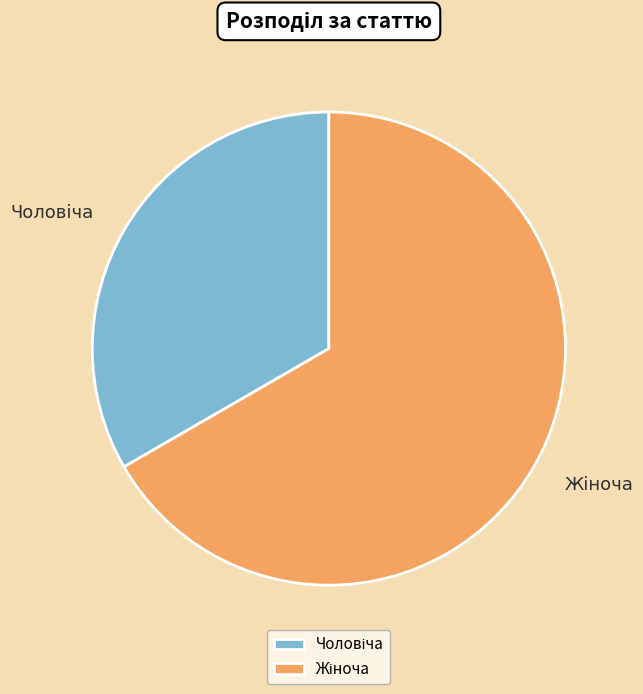

Does any single category account for the majority?

Yes